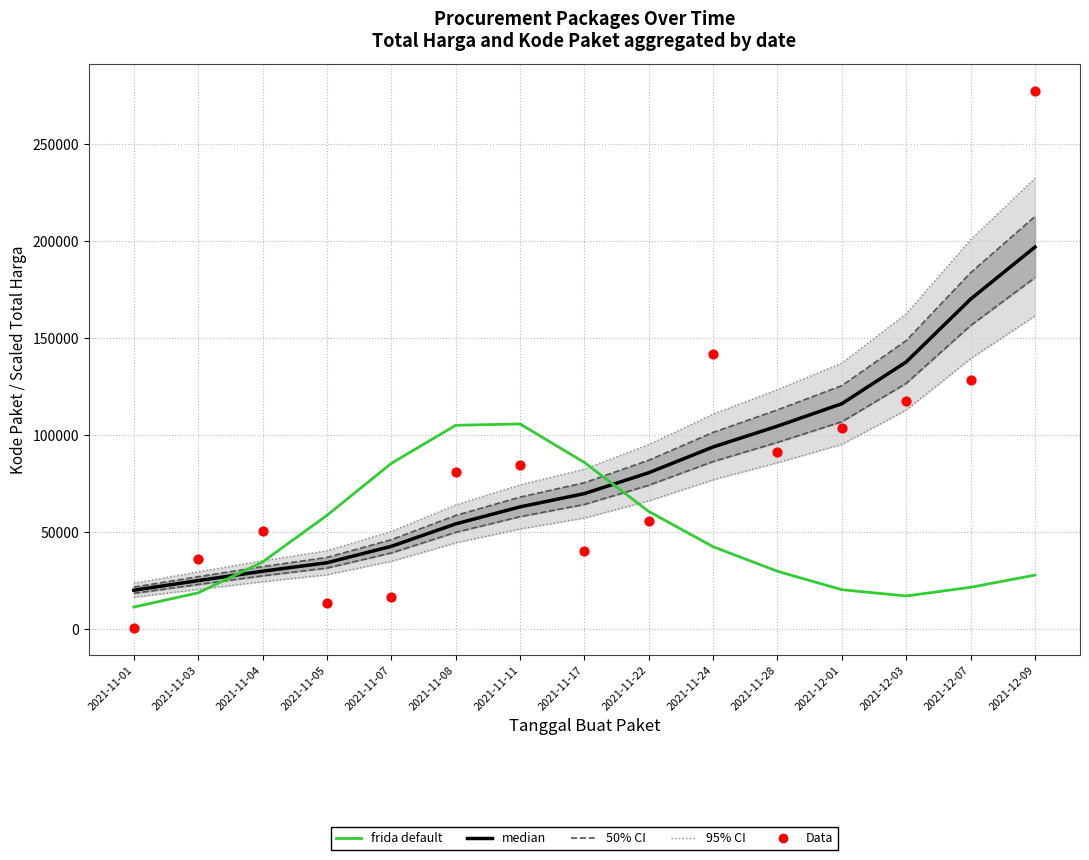

At how many categories does at least one series exceed 159741?

2